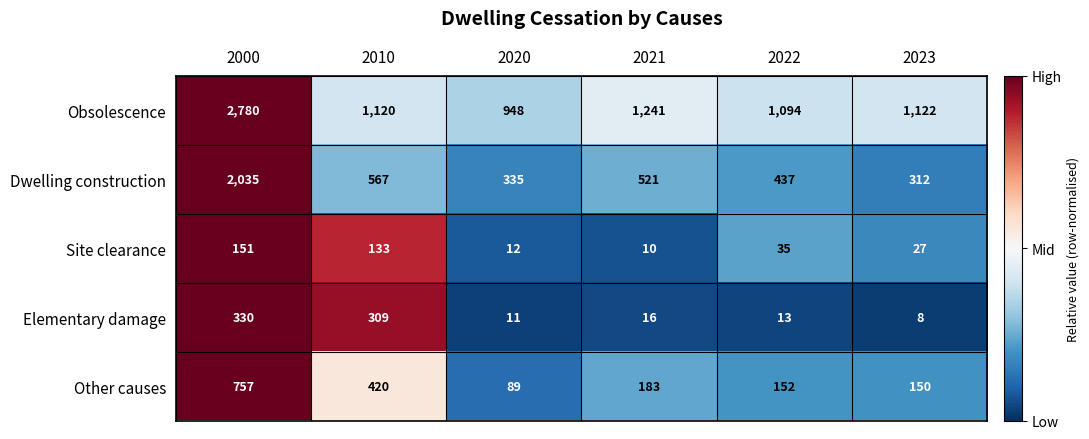

What is the difference between the second highest and minimum values in the Elementary damage series?

301